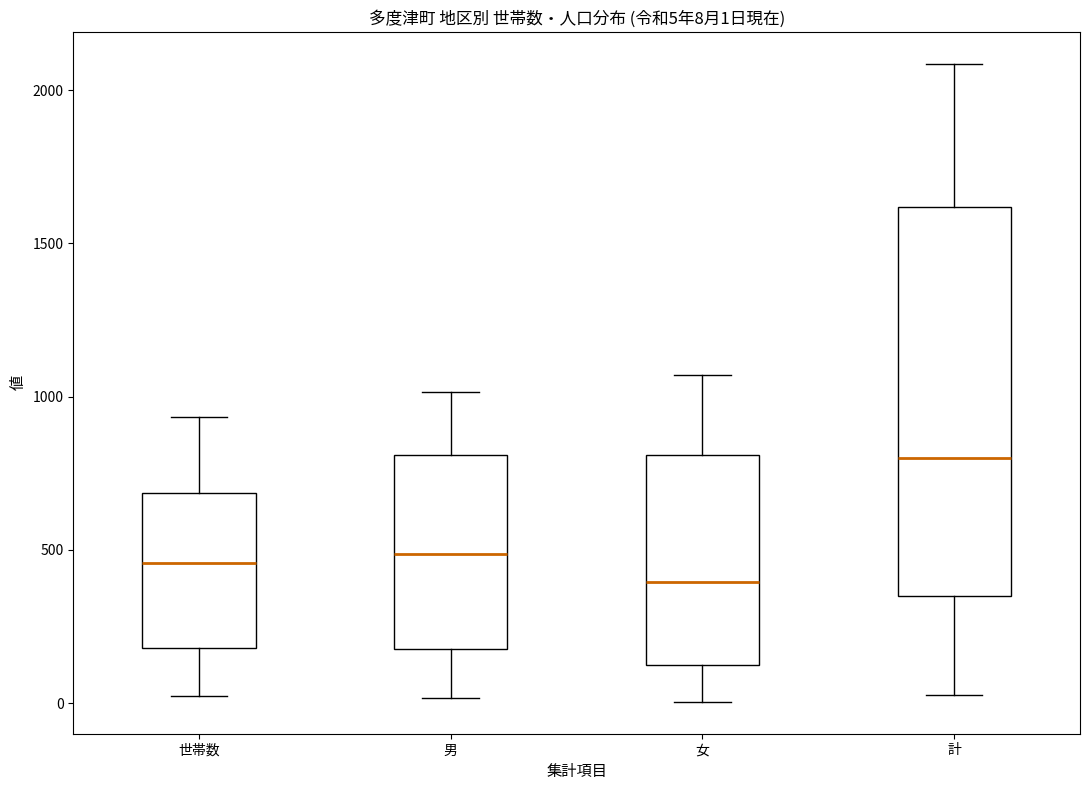

Comparing the boxes themselves (not the whiskers), which one is the tallest?

計